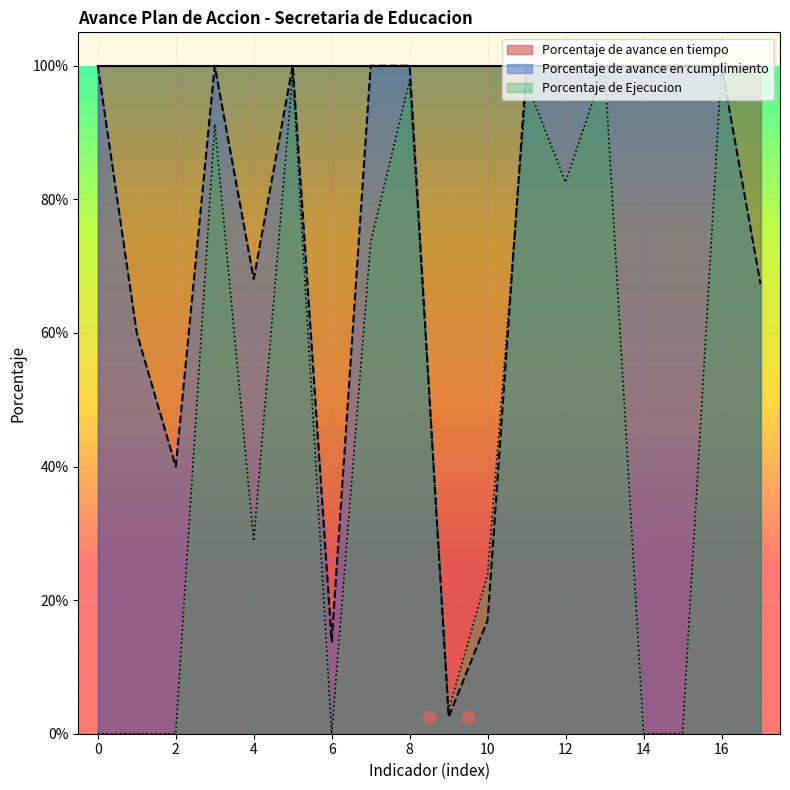

What is the ratio of the value at 17 to the value at 14?

0.7